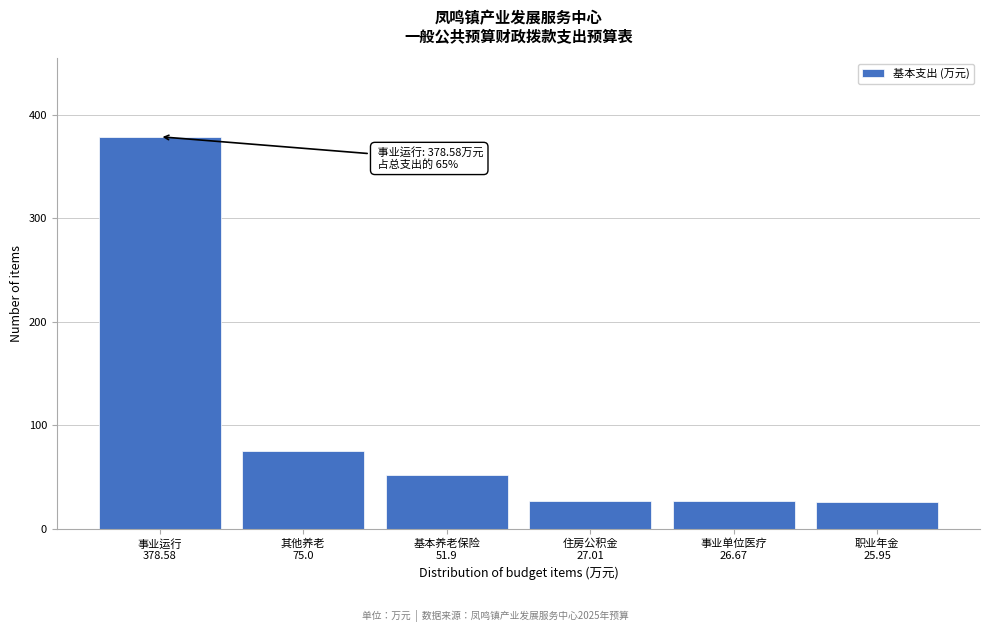

What is the maximum value shown in the chart?

378.6